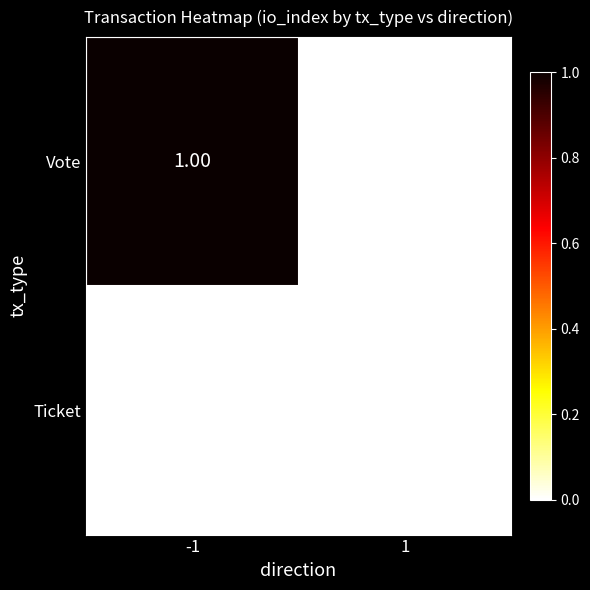

List the series in order of their peak value, lowest first.

Ticket, Vote